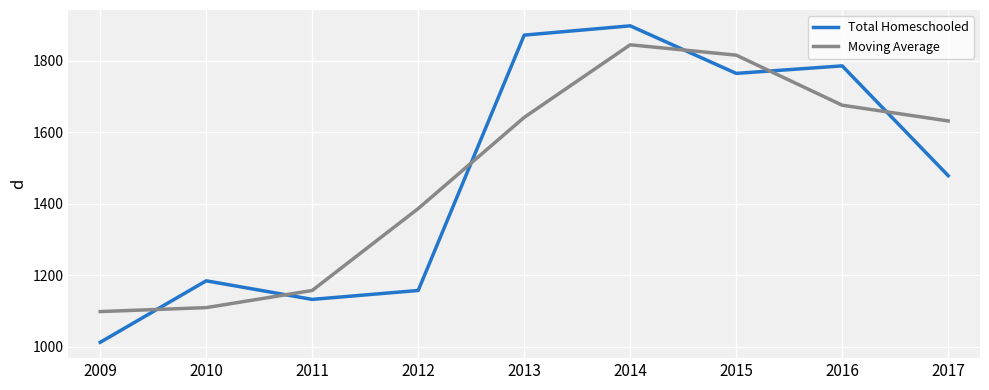

What is the sum of all Total Homeschooled values?

13289